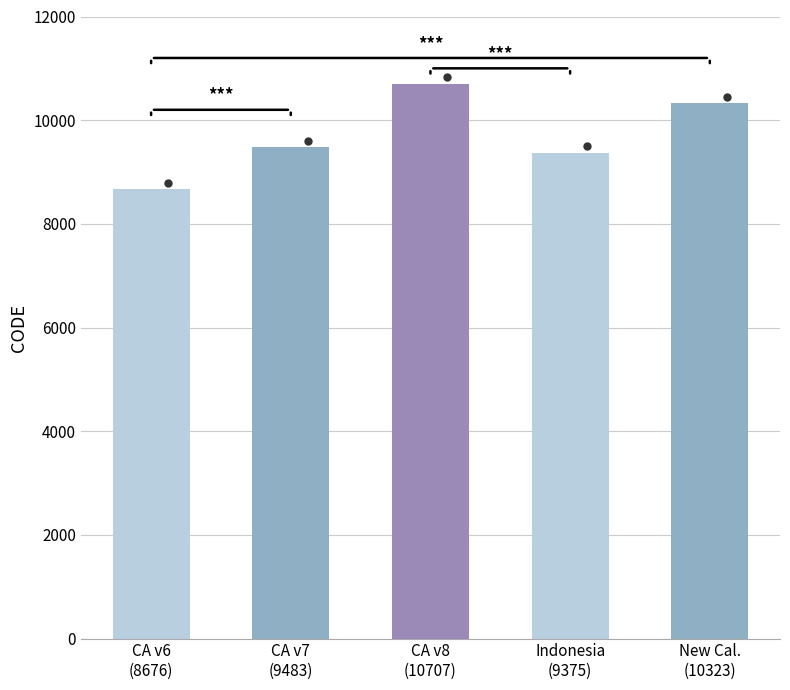

Reading left to right, extract all data points from this chart.

CA v6
(8676)=8676	CA v7
(9483)=9483	CA v8
(10707)=10707	Indonesia
(9375)=9375	New Cal.
(10323)=10323